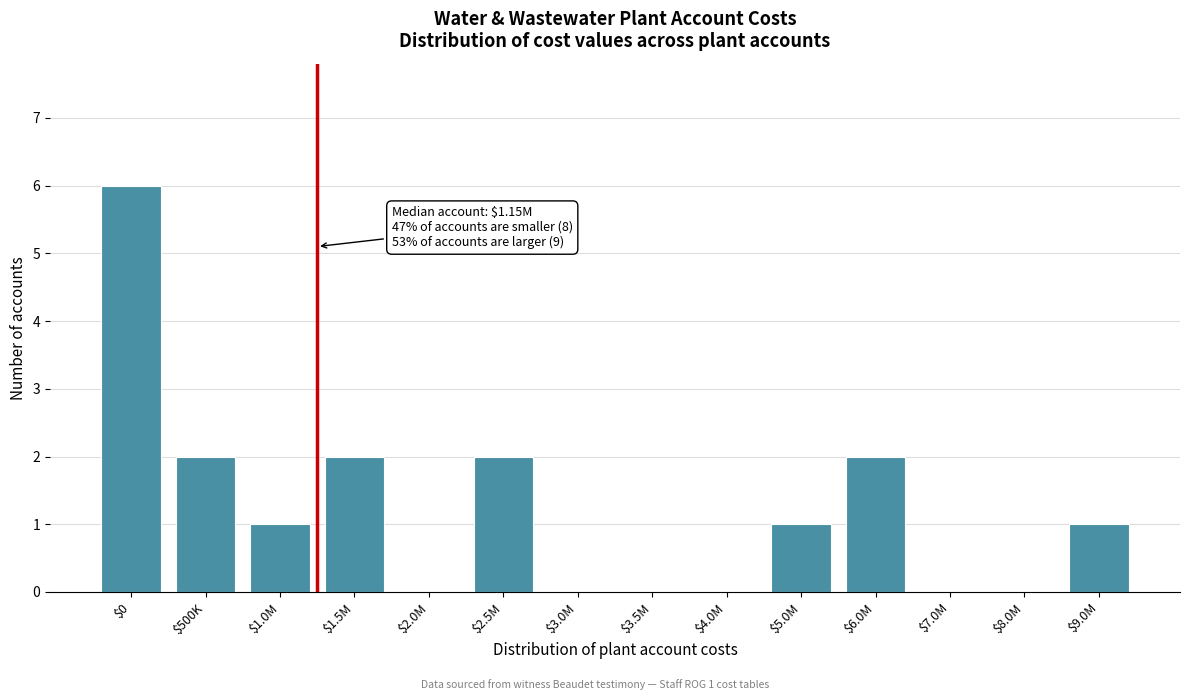

Is it true that the value at $1.0M is 1?

True